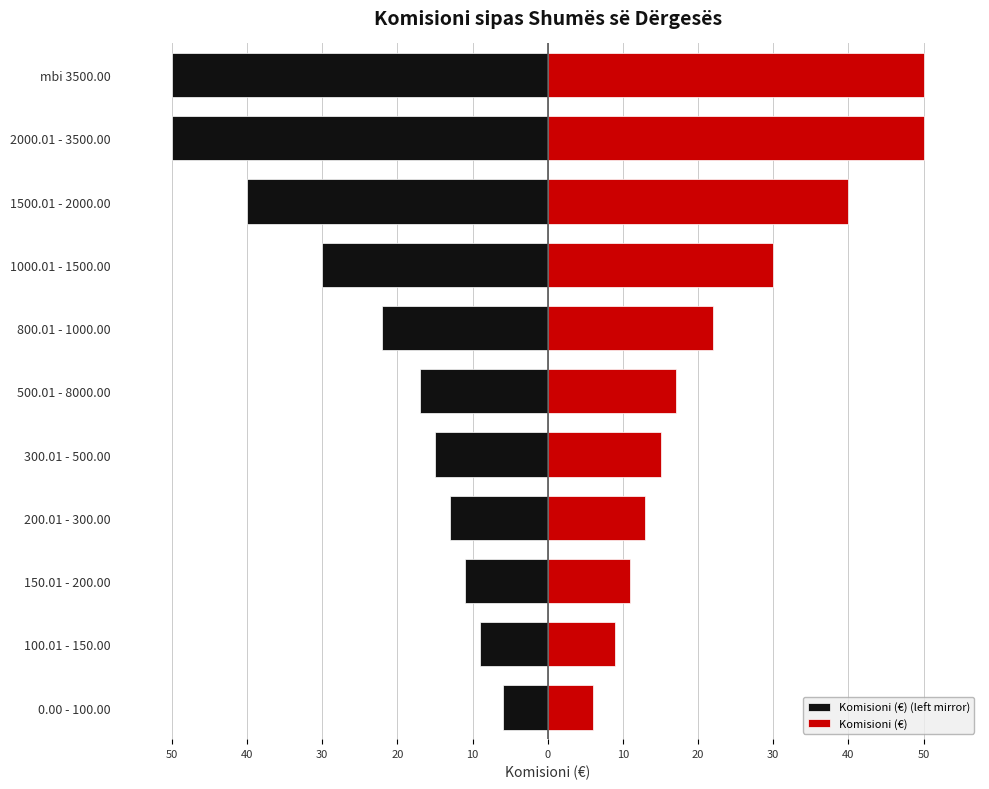

What is the minimum value for Komisioni (€) - R?

6